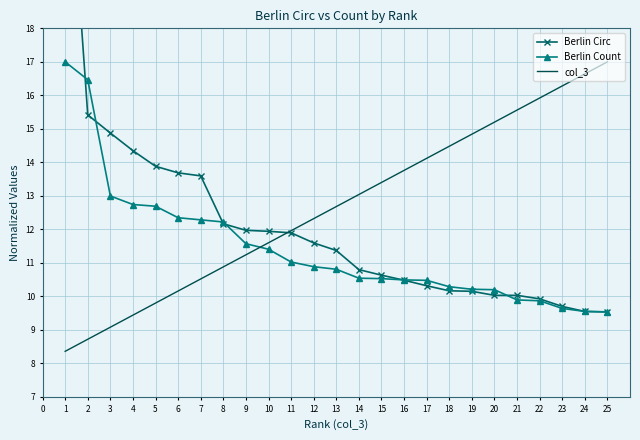

What is the maximum value for Berlin Count?

17.0